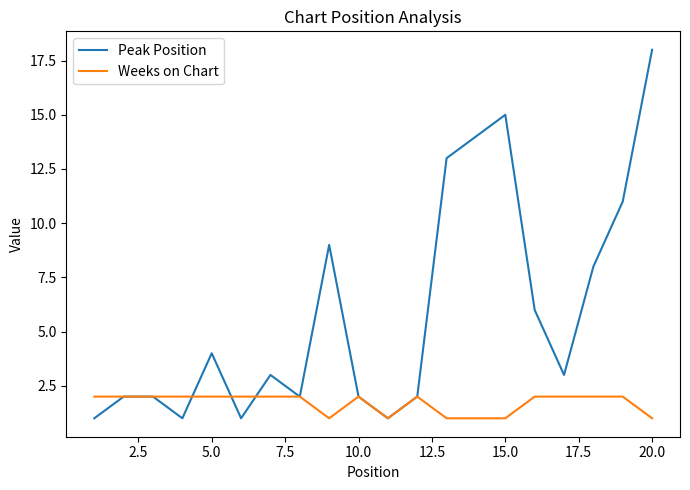

What is the greatest value displayed?

18